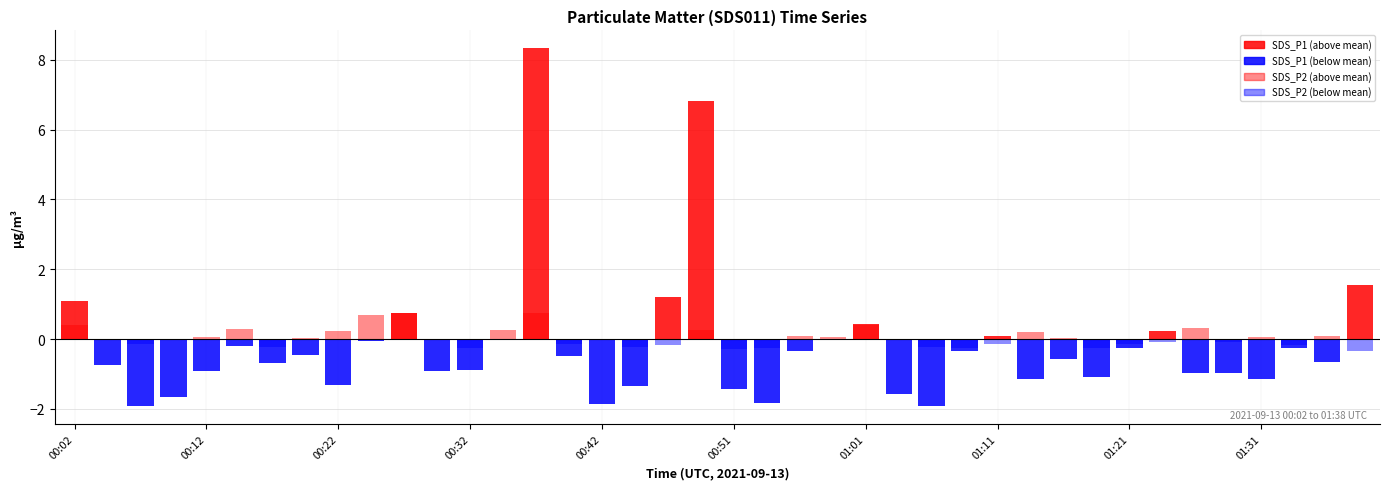

True or false: SDS_P1 has more than 1 points higher than both neighbors.

True